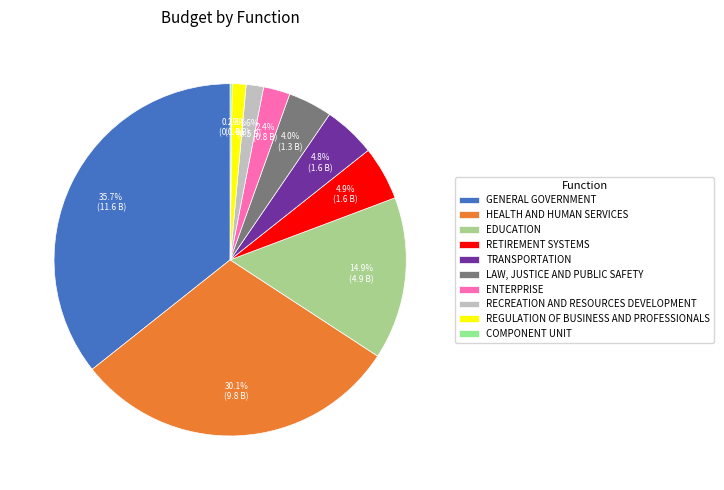

True or false: TRANSPORTATION accounts for 5% of the total.

True